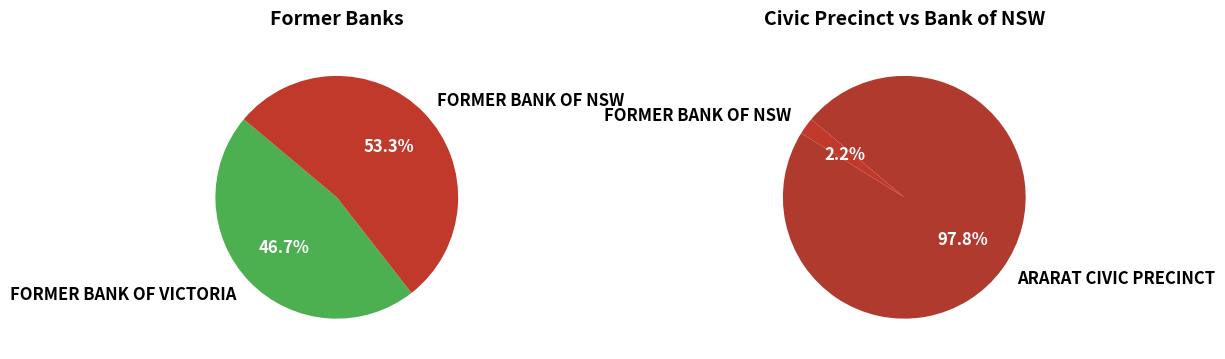

To the nearest percent, what percentage of the pie is FORMER BANK OF NSW?

2%